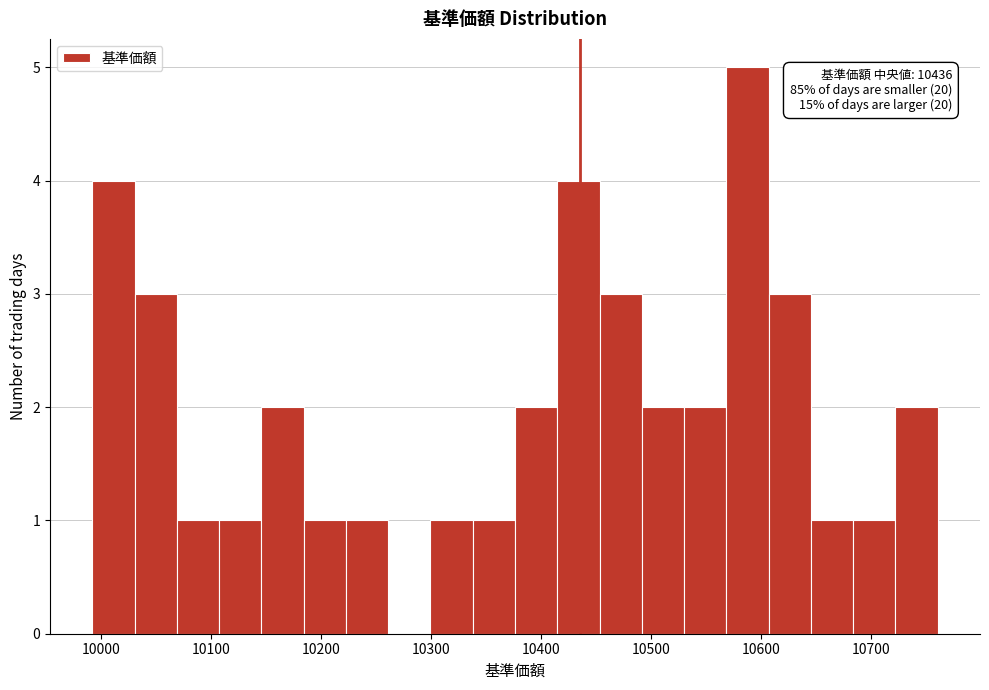

Around what value on the x-axis is the tallest bar? Give the approximate position of its centre, as read against the axis.

10590